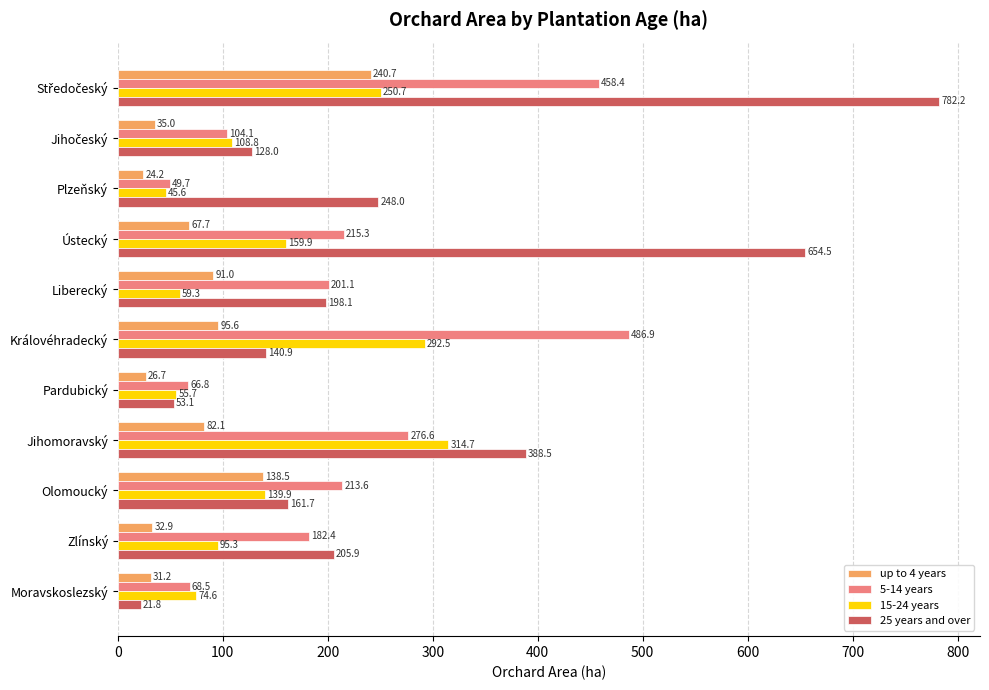

True or false: 5-14 years has a value of 22.3 at Plzeňský.

False